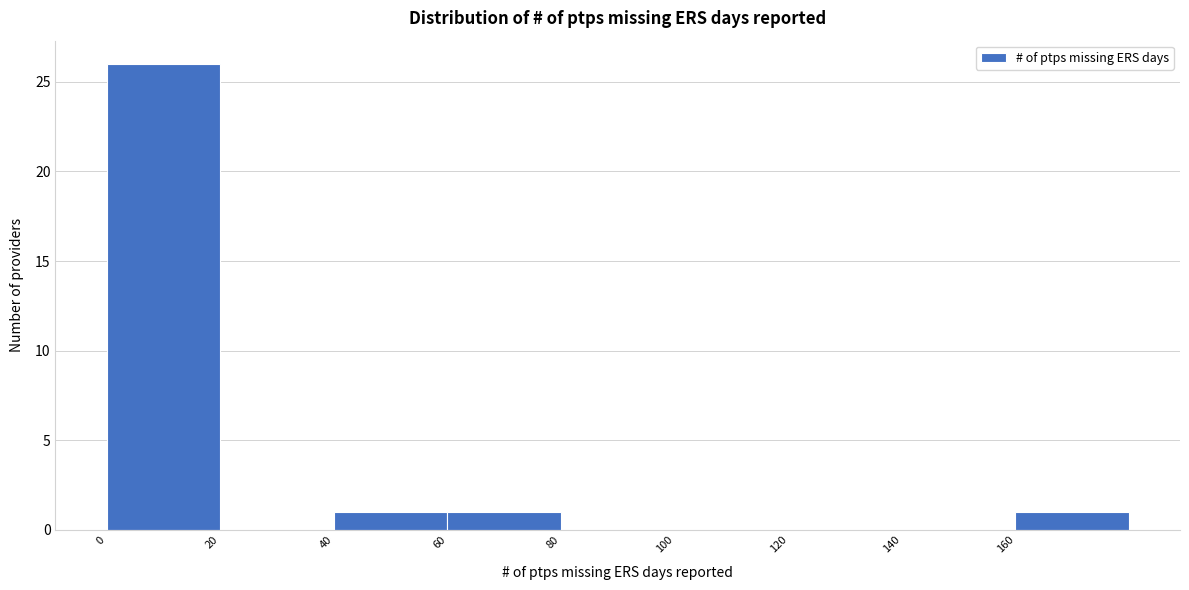

What is the height of the bar covering 40 to 60 on the x-axis? The values are not printed on the chart, so give them approximately, as read against the axis.

1